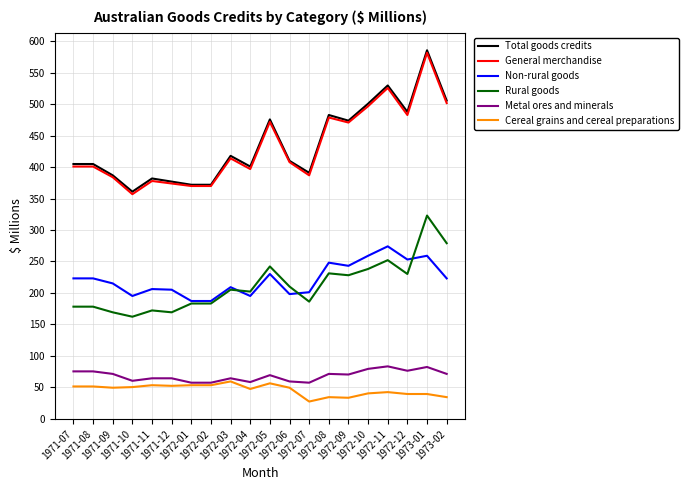

What is the highest value of the Total goods credits series?

586